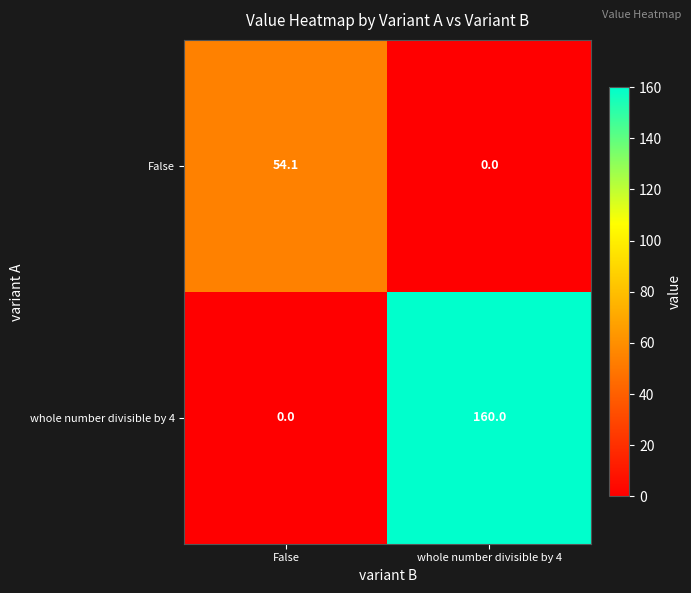

The whole number divisible by 4 series shows 160.0 at whole number divisible by 4. True or false?

True